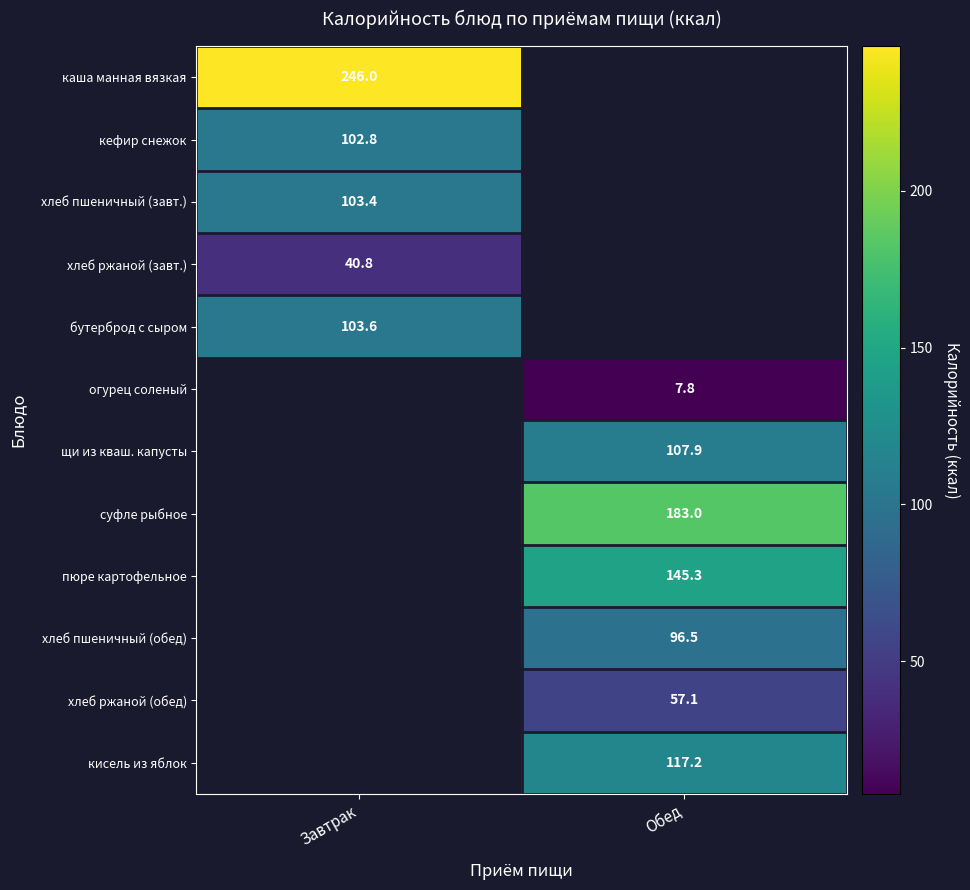

Is the value of каша манная вязкая at Завтрак greater than the value of хлеб ржаной (завт.) at Завтрак?

Yes